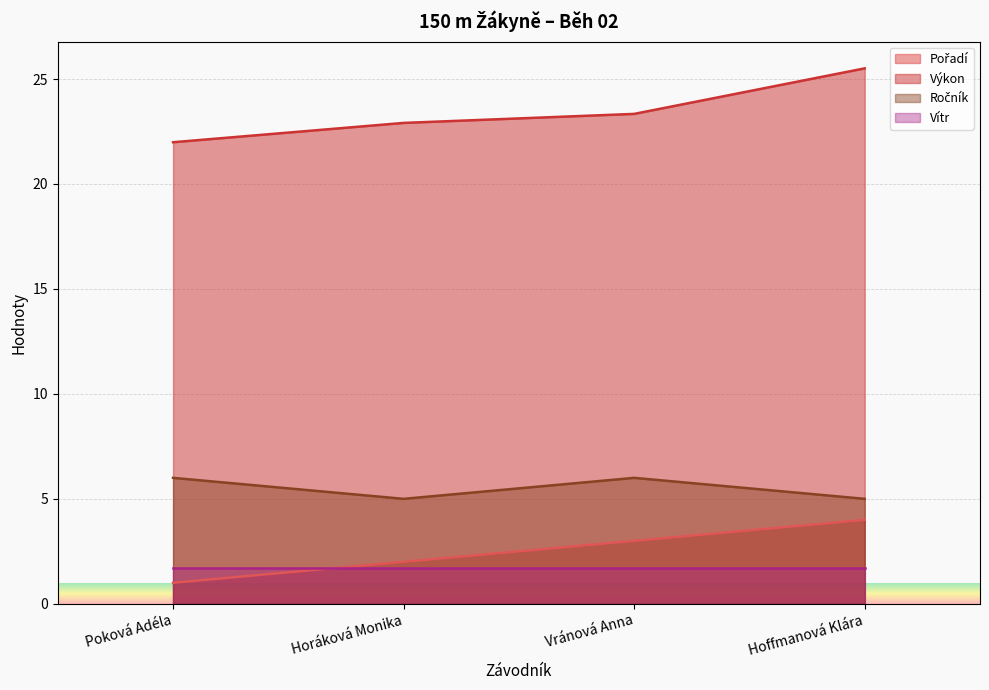

How many lines are shown in the chart?

4